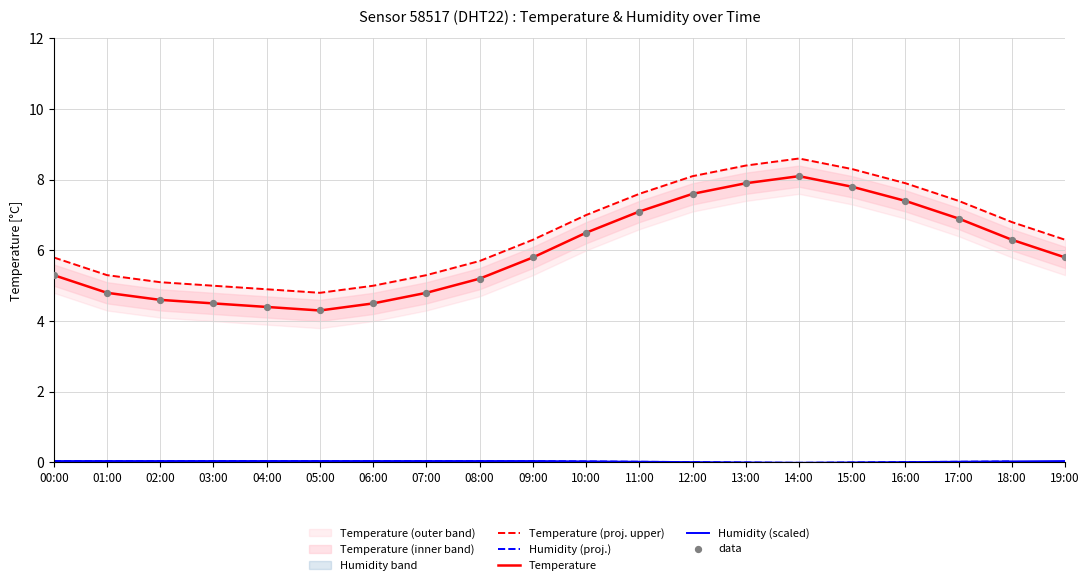

At how many categories does at least one series exceed 3?

20